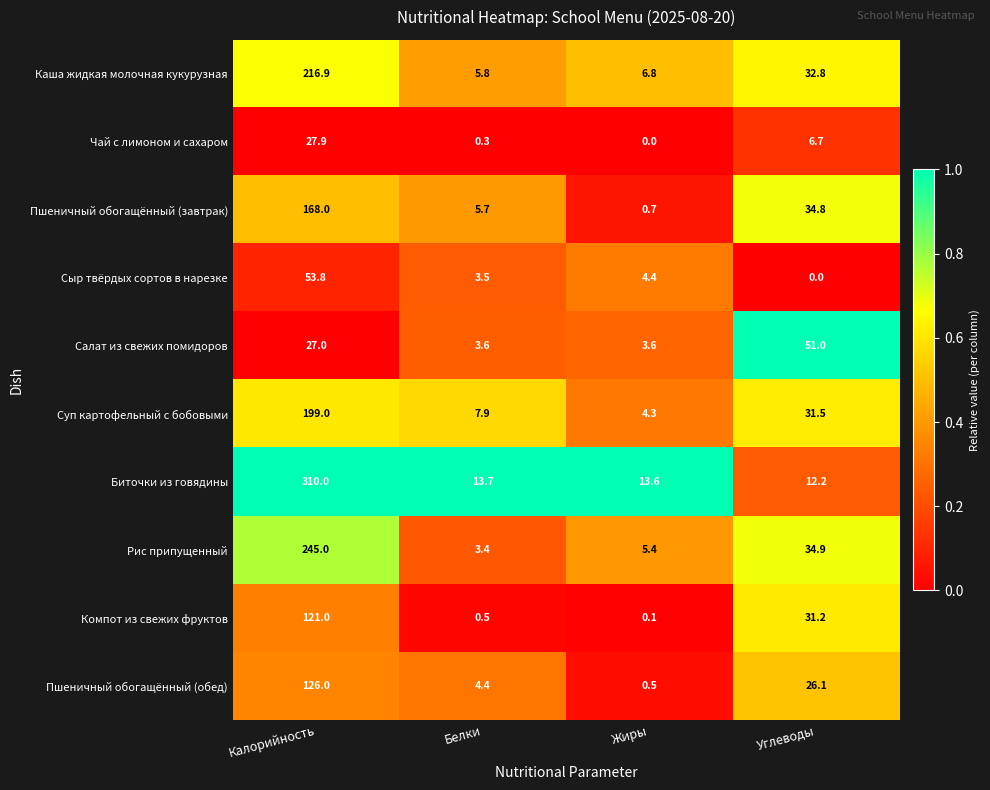

What is the sum of the Рис припущенный values at Калорийность and Углеводы?

279.9